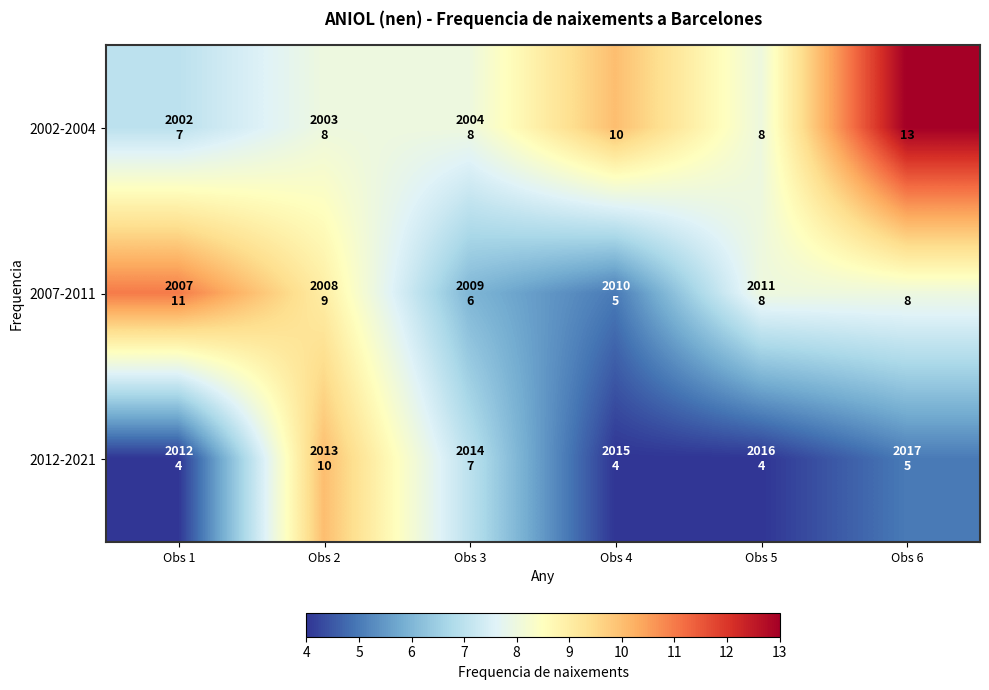

At which label does 2002-2004 first exceed 8?

Obs 4